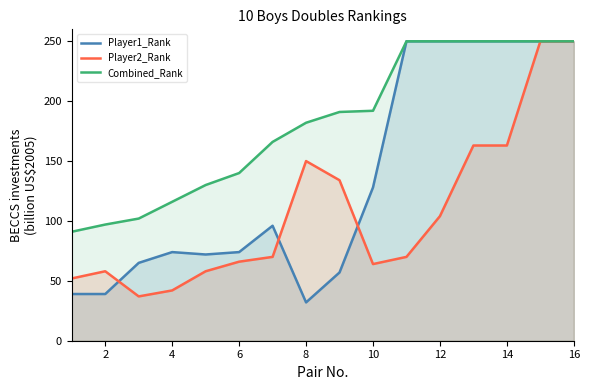

Is it true that Player1_Rank equals 101 at 6?

False